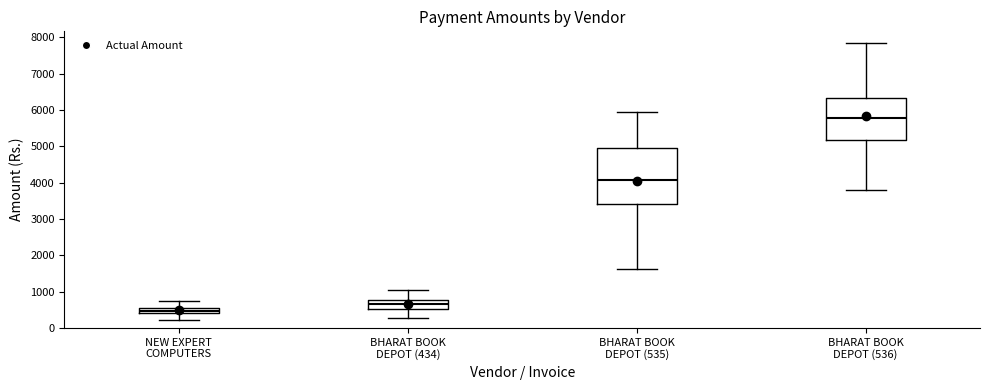

Where is the upper edge of the box for BHARAT BOOK DEPOT (535) on the y-axis? The values are not printed on the chart, so give them approximately, as read against the axis.

4900